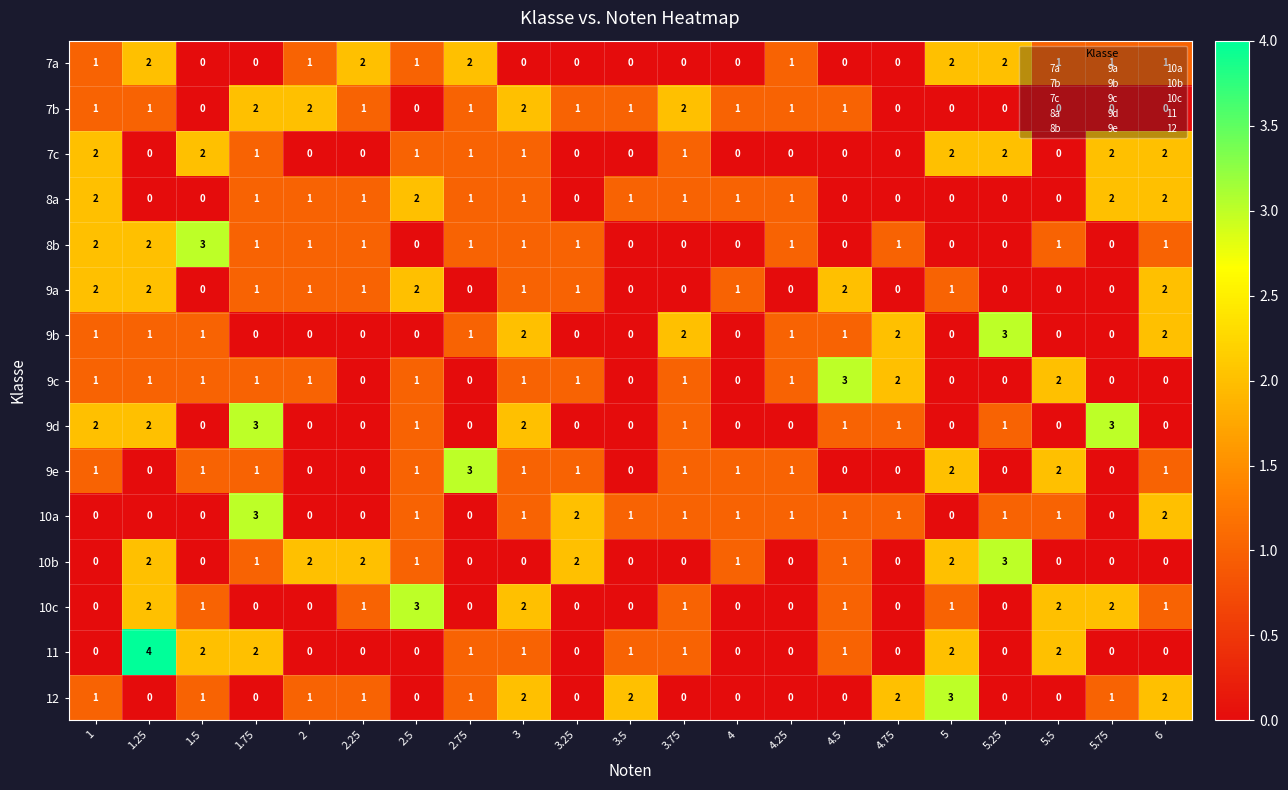

True or false: 10c has a value of 1 at 2.25.

True